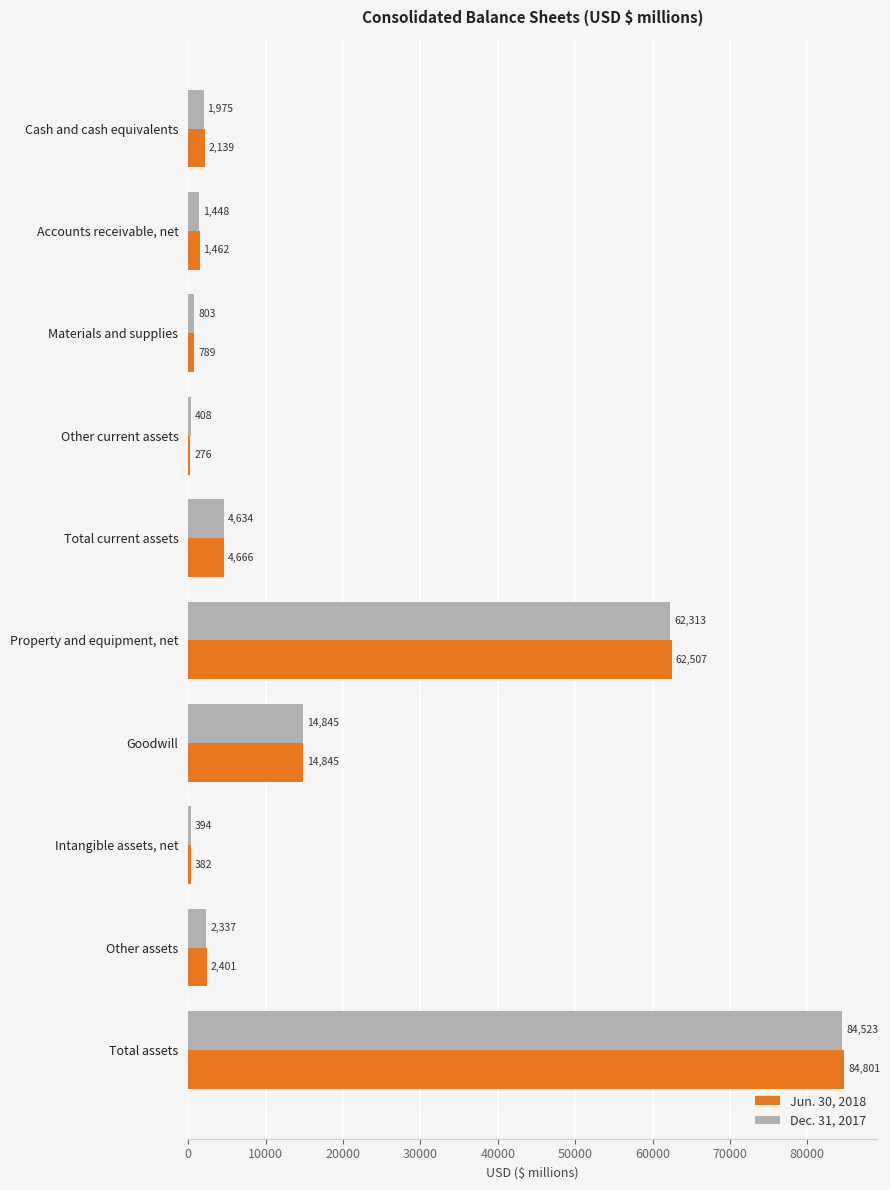

What is the difference between the second highest and second lowest values in the Jun. 30, 2018 series?

62125